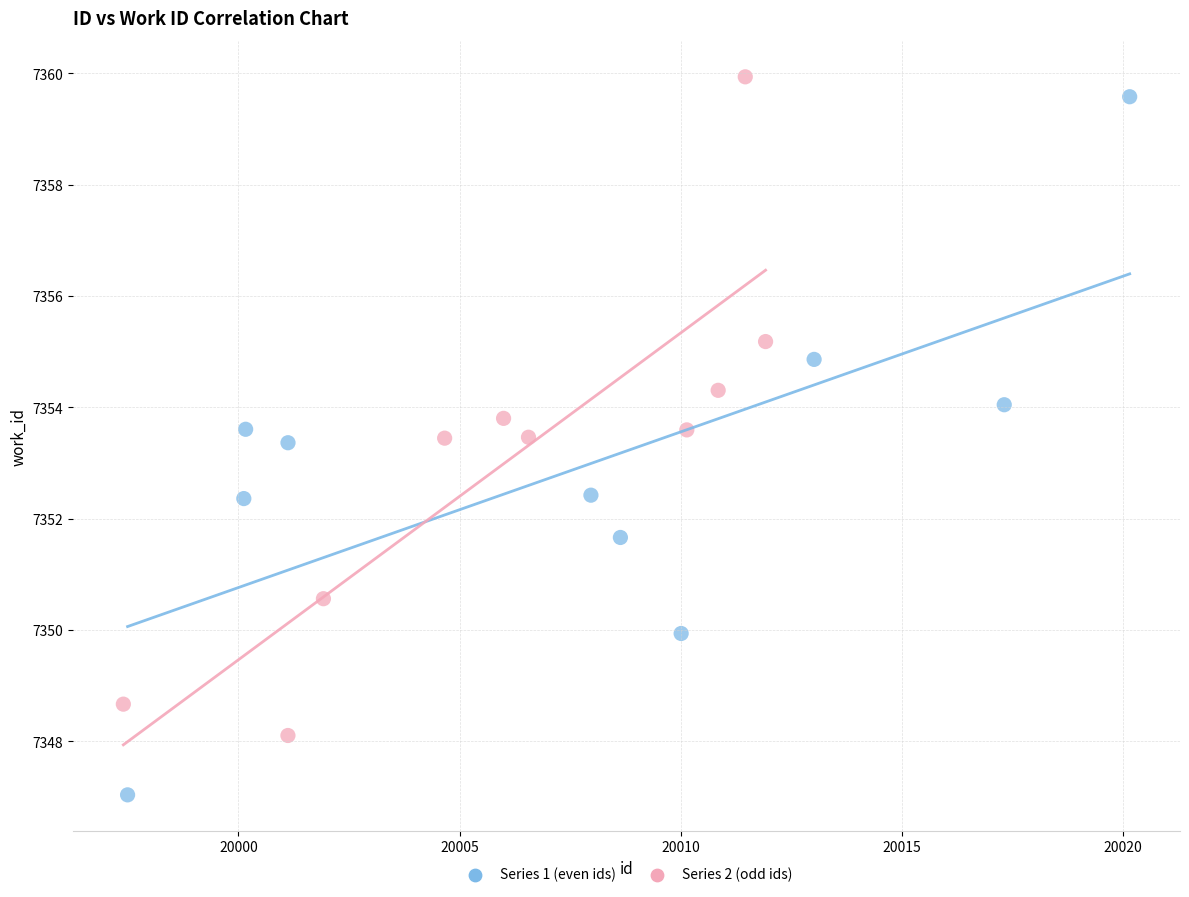

Which series reaches the minimum Y coordinate?

Series 1 (even ids)